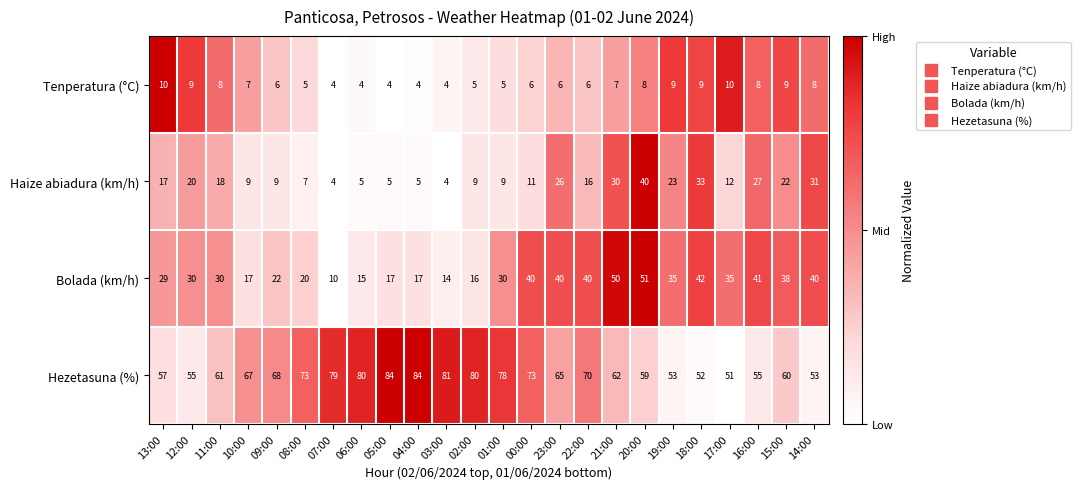

Which series changed the most between 08:00 and 05:00?

Hezetasuna (%)